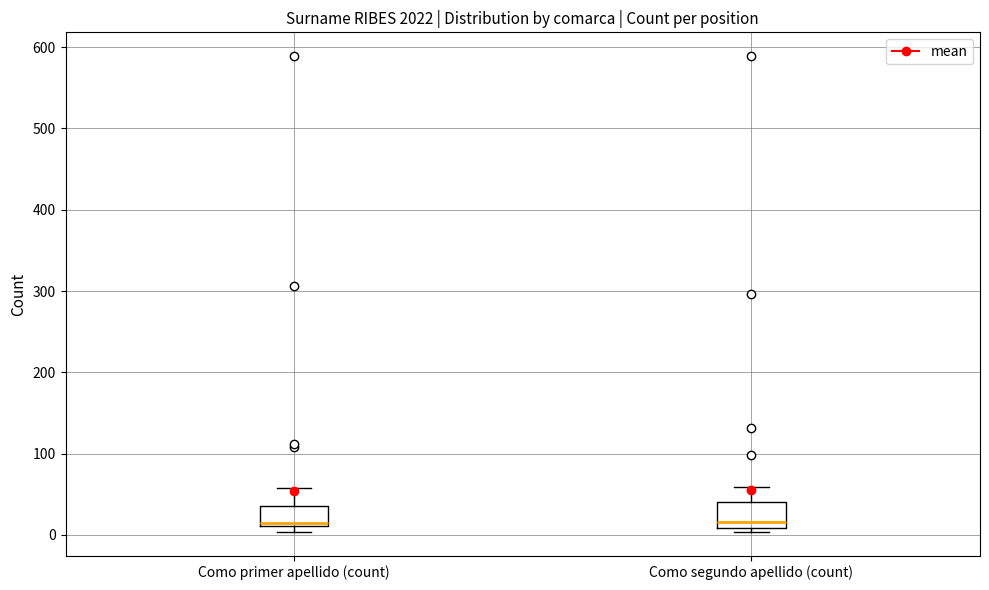

Reading left to right, transcribe this box plot: for each box, give where its median line is, the range the box spans, and where its two whiskers end, as read against the y-axis. The values are not printed on the chart, so give them approximately, as read against the axis.

Como primer apellido (count): median 20, box 10 to 40, whiskers 0 to 60
Como segundo apellido (count): median 20, box 10 to 40, whiskers 0 to 60